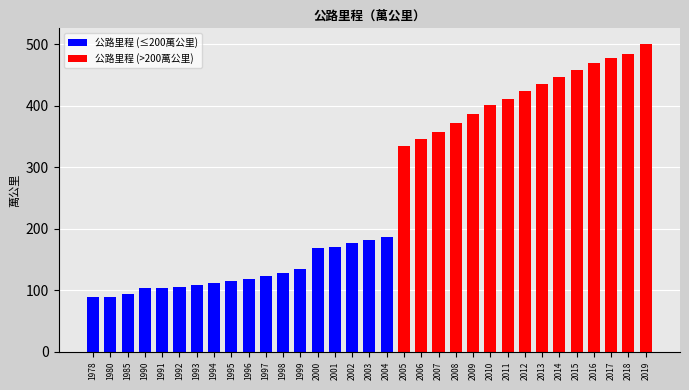

The chart shows a value of 71.9 at 1992. True or false?

False